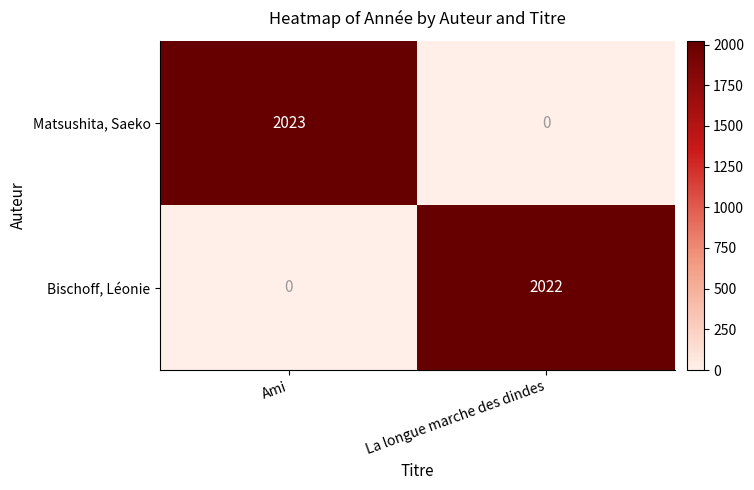

Where is Matsushita, Saeko nearest to the value 1011?

La longue marche des dindes